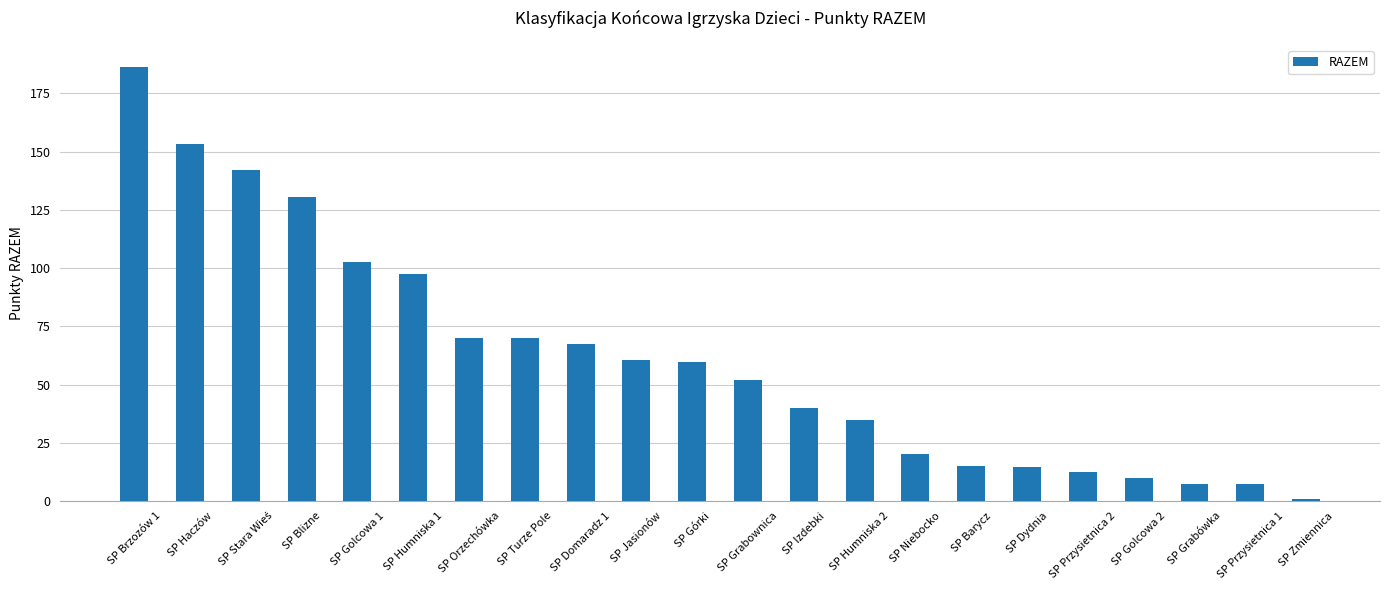

What is the smallest value displayed?

1.0